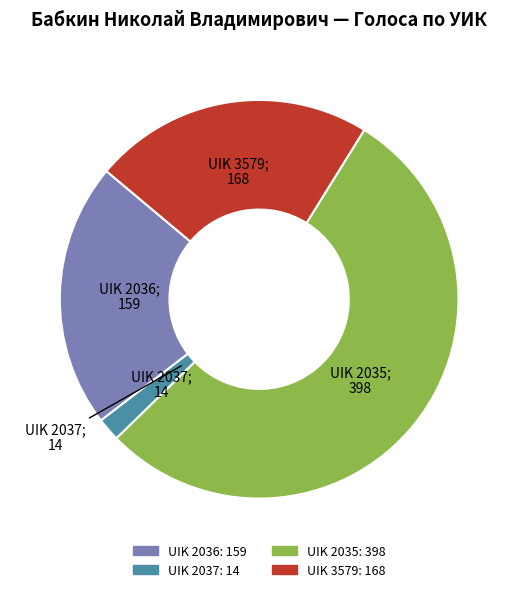

Is there any slice that represents more than half of the pie?

Yes